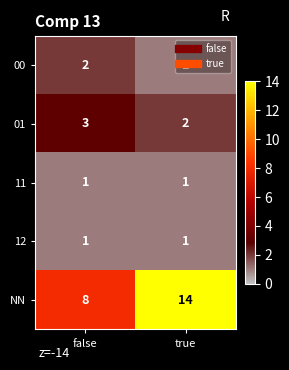

Which category has the lowest value in the NN series?

false